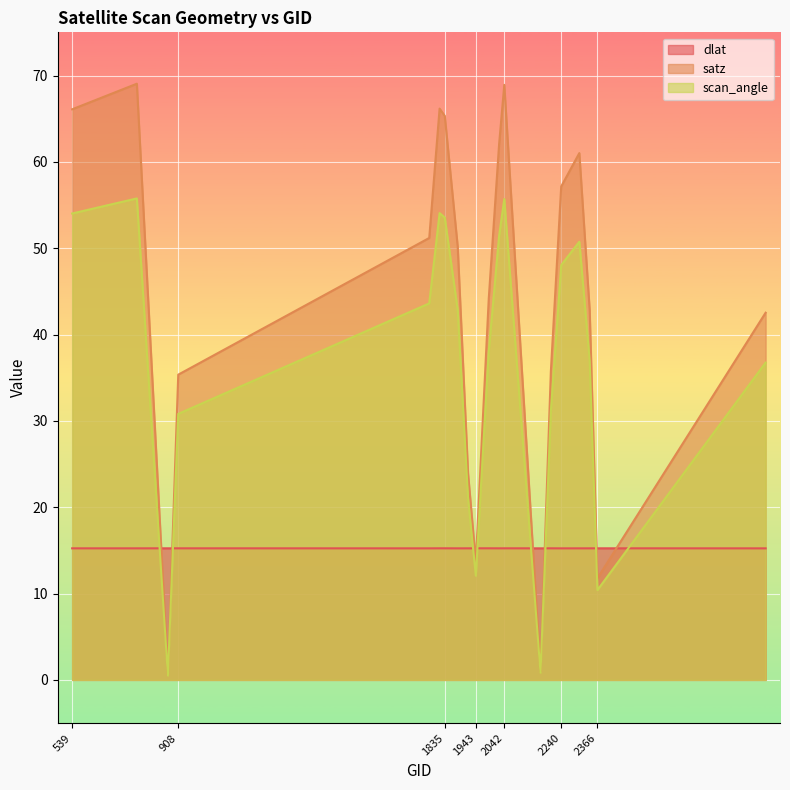

What is the total value across all series at 2240?

120.4